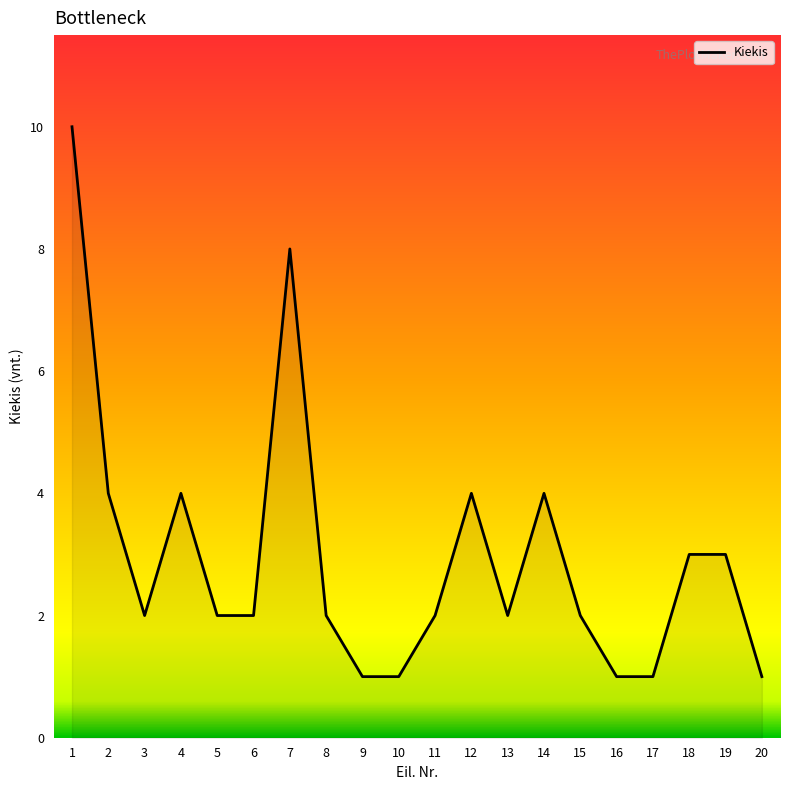

Which has a higher value, 7 or 11?

7